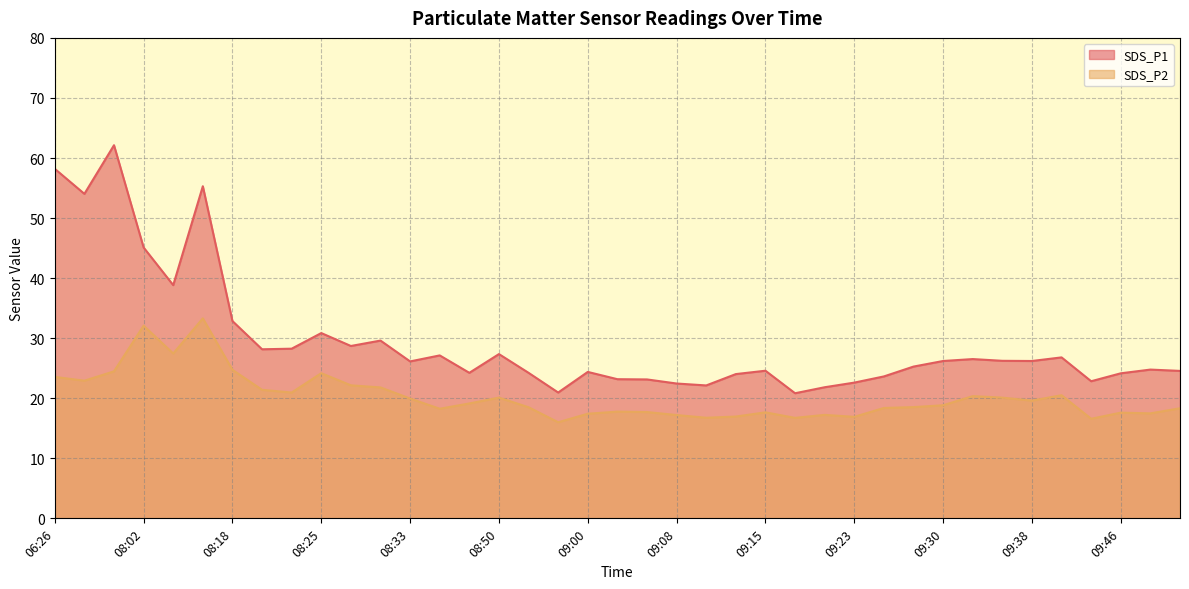

Is the value of SDS_P2 at 08:58 greater than the value of SDS_P1 at 09:08?

No